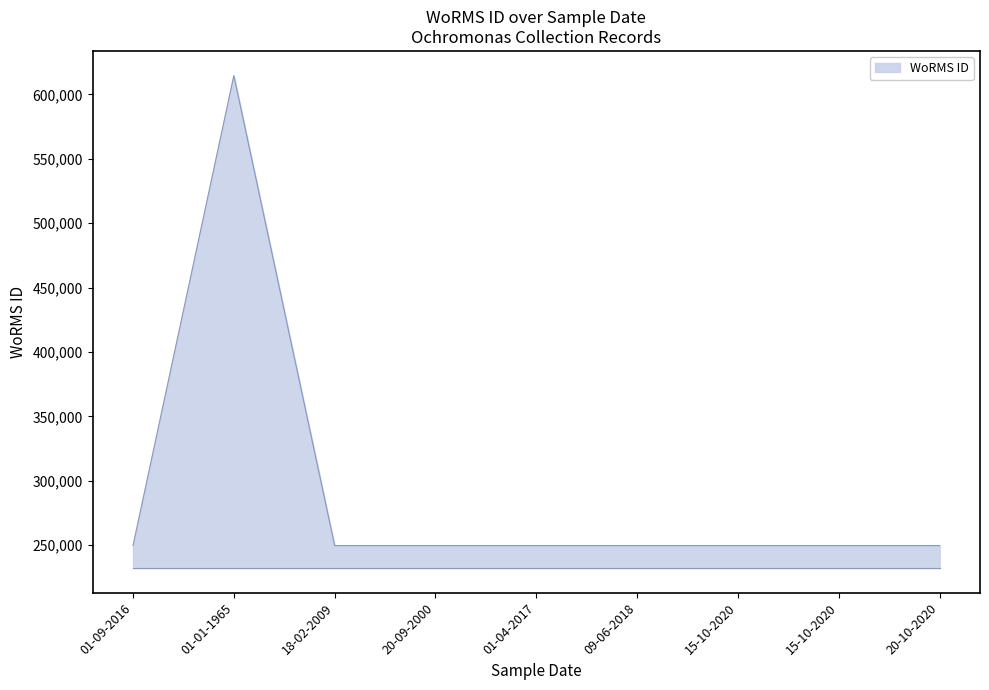

Is this an area chart (filled region under the line)?

Yes